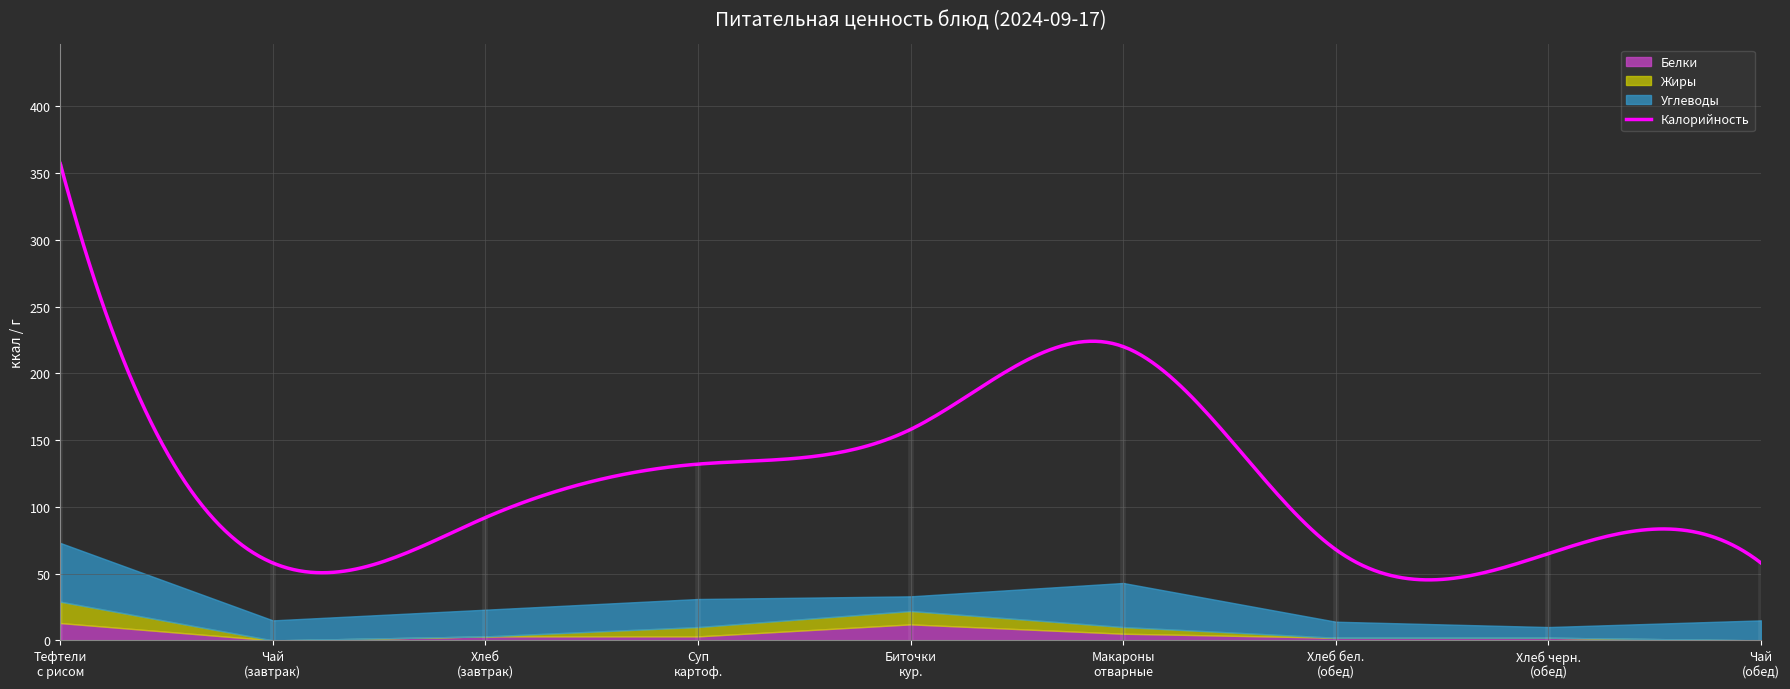

Reading left to right, transcribe all the data shown in this chart.

Калорийность: 357	58	92	132	158	220	68	65	58
Белки: 13	0	3	3	12	5	2	2	0
Жиры: 16	0	0	7	10	5	0	0	0
Углеводы: 44	15	20	21	11	33	12	8	15